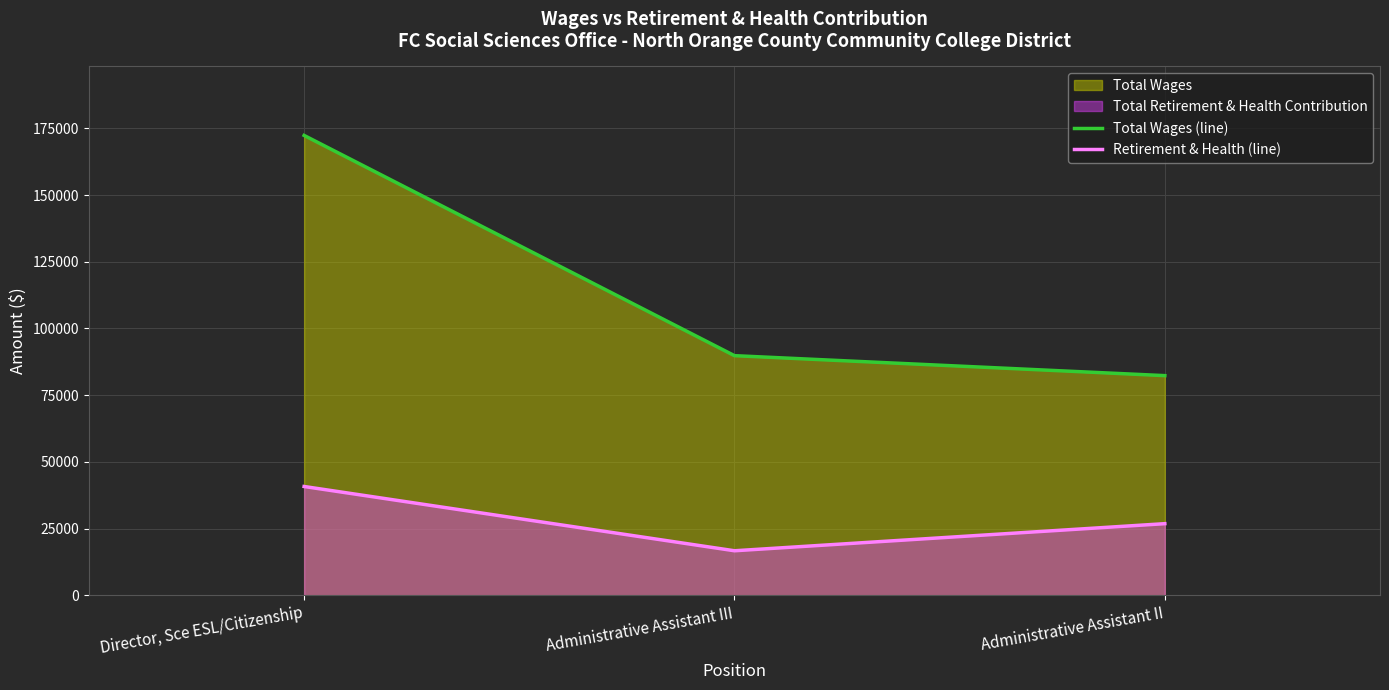

List the labels in order of Retirement & Health (line) value, smallest first.

Administrative Assistant III, Administrative Assistant II, Director, Sce ESL/Citizenship